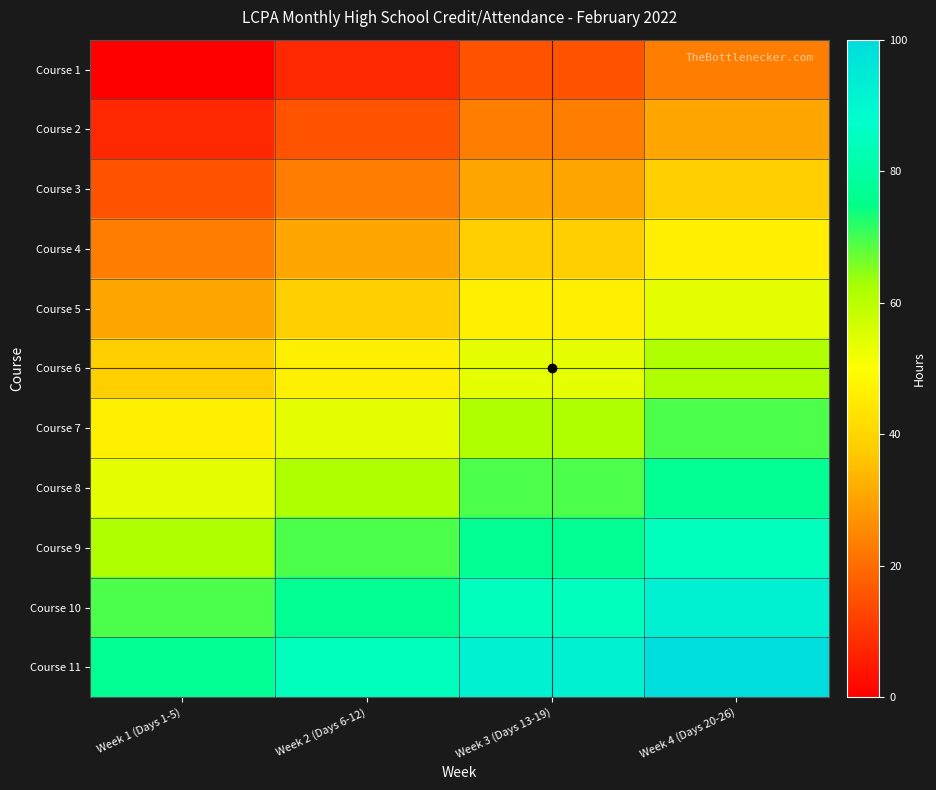

What is the difference between the highest and lowest values at Week 2 (Days 6-12)?

76.9